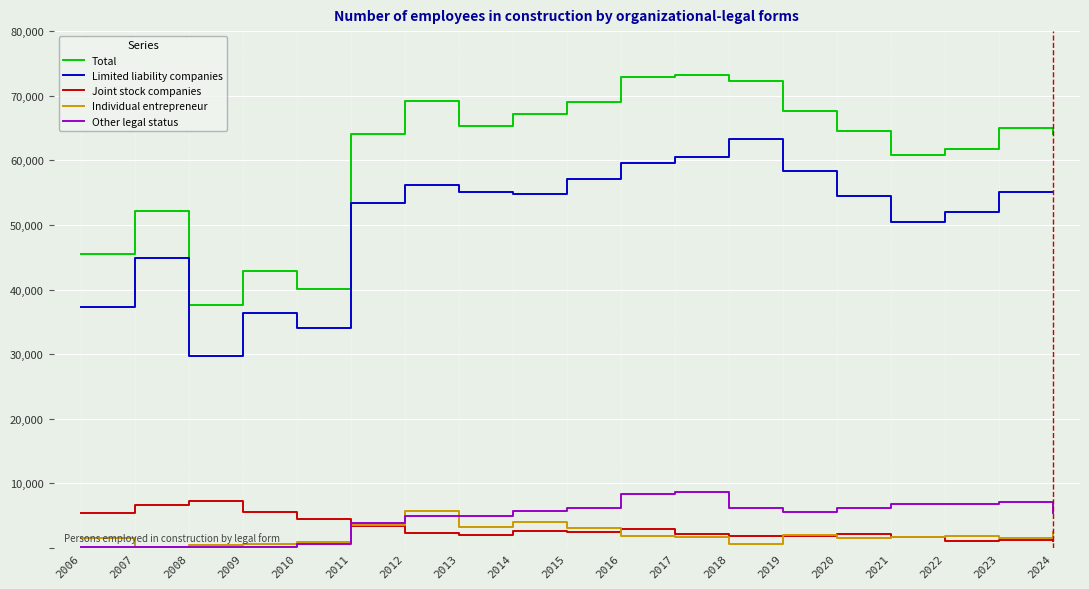

Rank the series by their maximum value, from highest to lowest.

Total, Limited liability companies, Other legal status, Joint stock companies, Individual entrepreneur